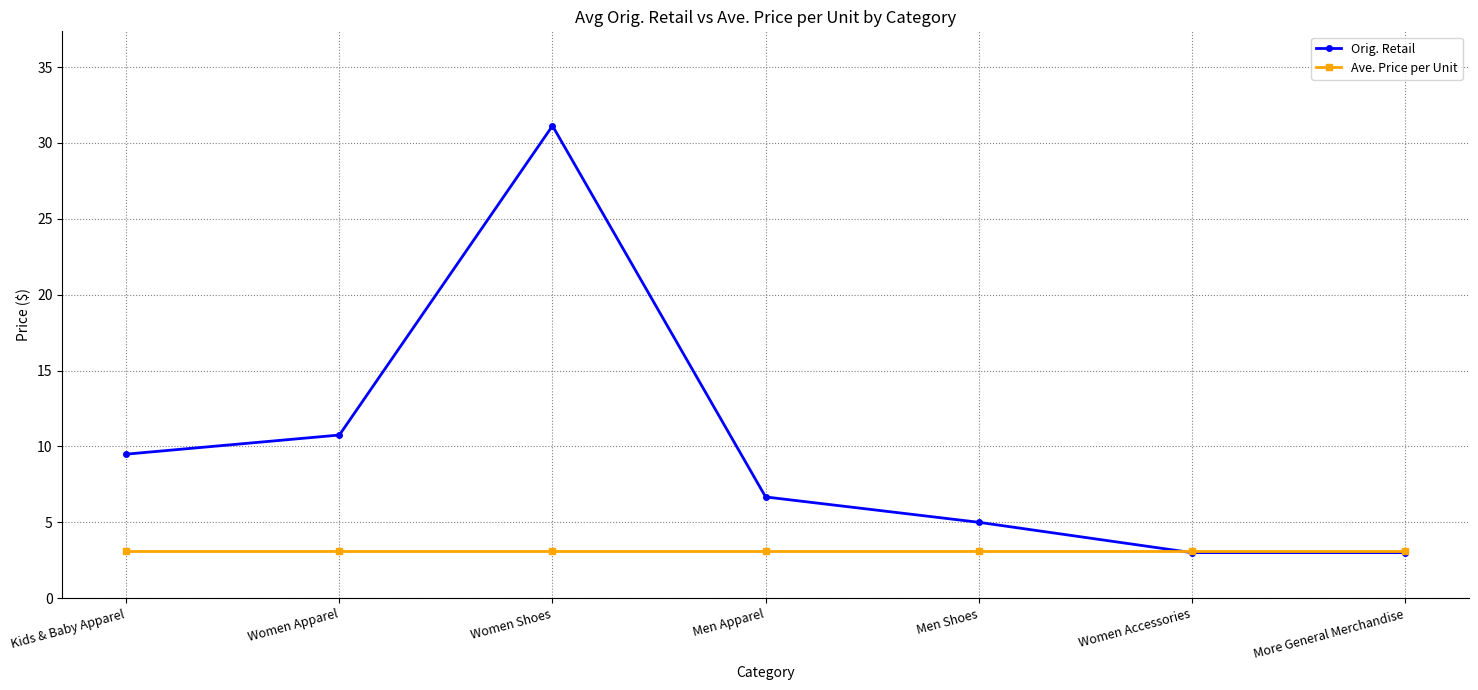

The value of Orig. Retail at Kids & Baby Apparel is 9.5. True or false?

True